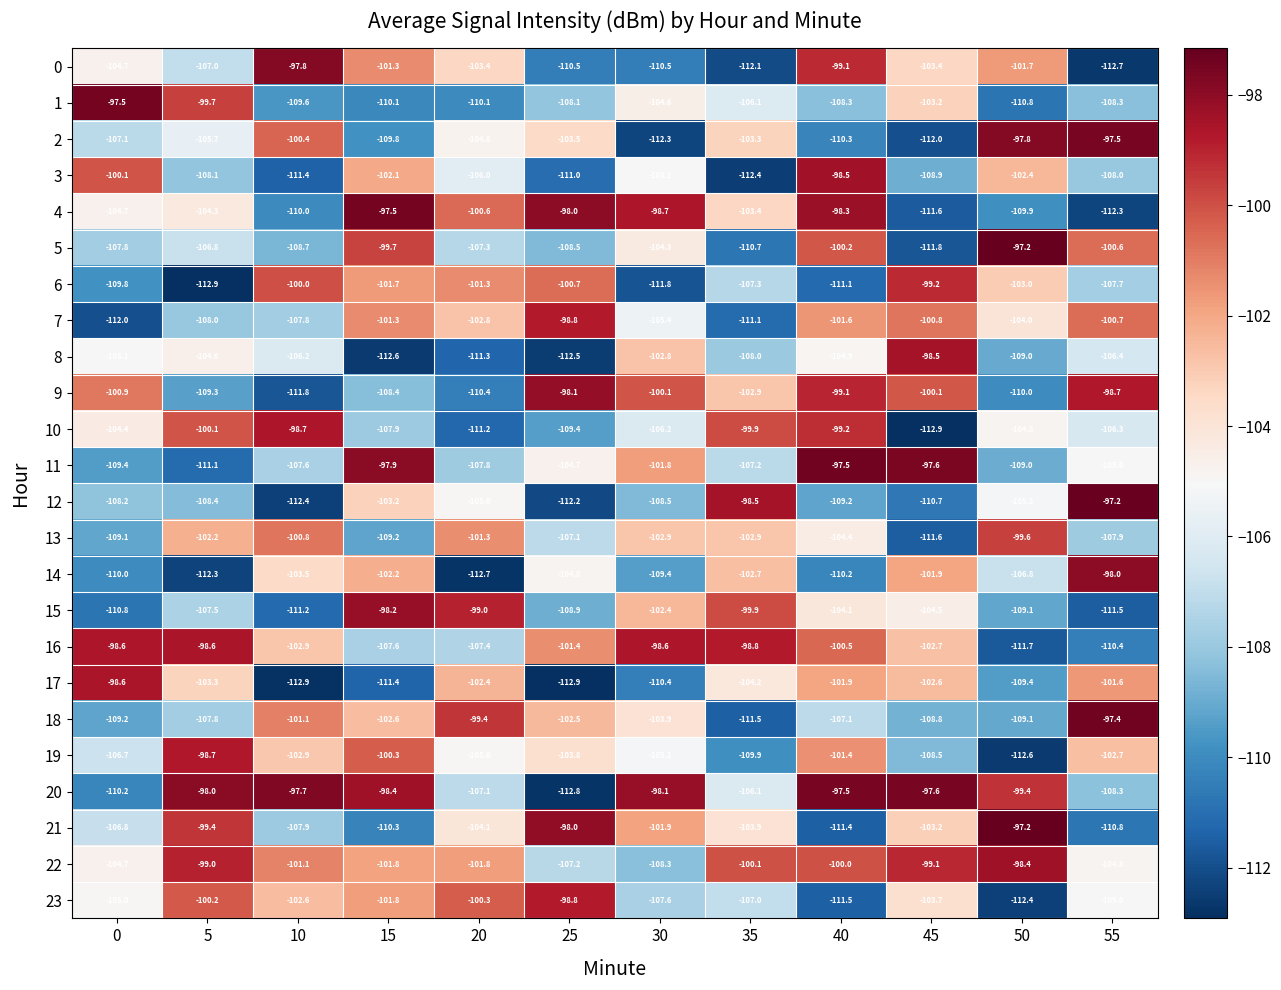

Rank the categories by 19 value from highest to lowest.

5, 15, 40, 55, 10, 25, 20, 30, 0, 45, 35, 50